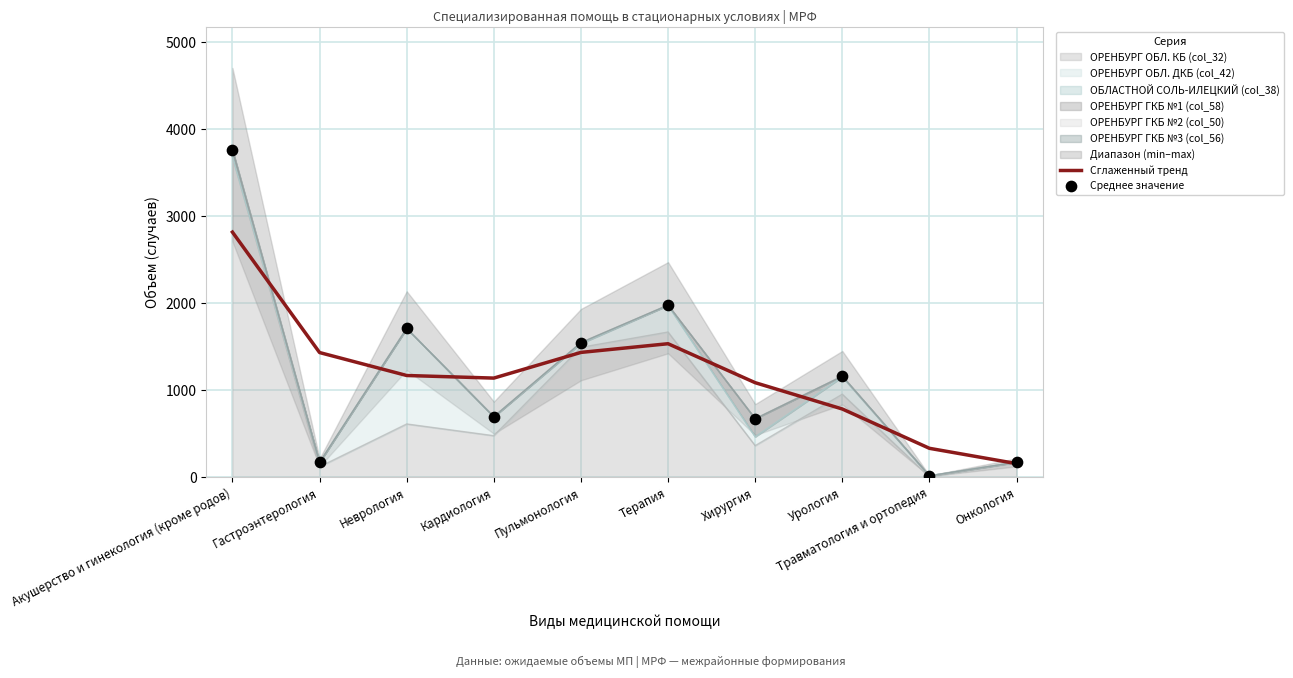

Which series contains the lowest Y value?

Среднее значение